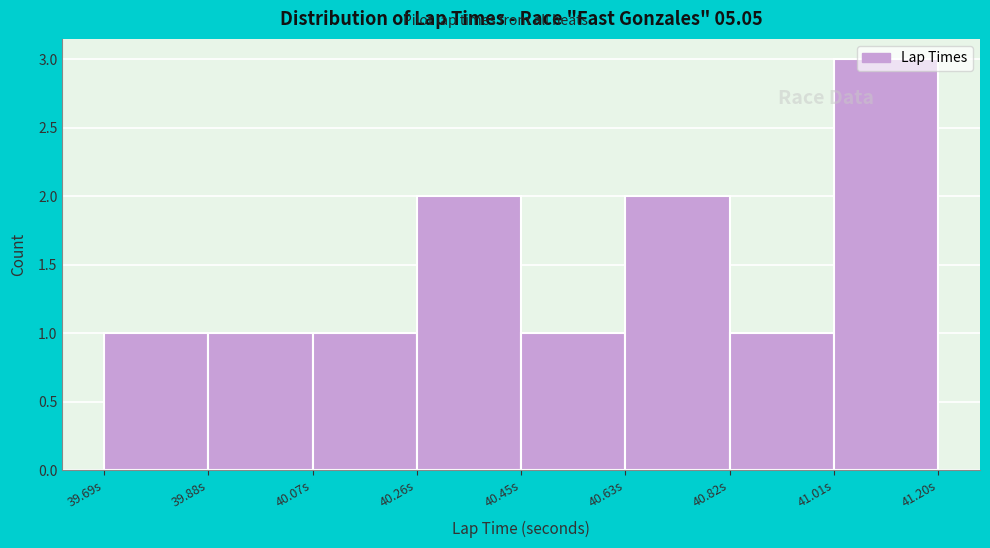

Reading left to right, transcribe this chart: for each bar, give the range it covers on the x-axis and its height. Neither the bar edges nor the heights are printed on the chart, so give them approximately, as read against the axes.

39.70 to 39.88: 1
39.88 to 40.06: 1
40.06 to 40.26: 1
40.26 to 40.44: 2
40.44 to 40.64: 1
40.64 to 40.82: 2
40.82 to 41.02: 1
41.02 to 41.20: 3